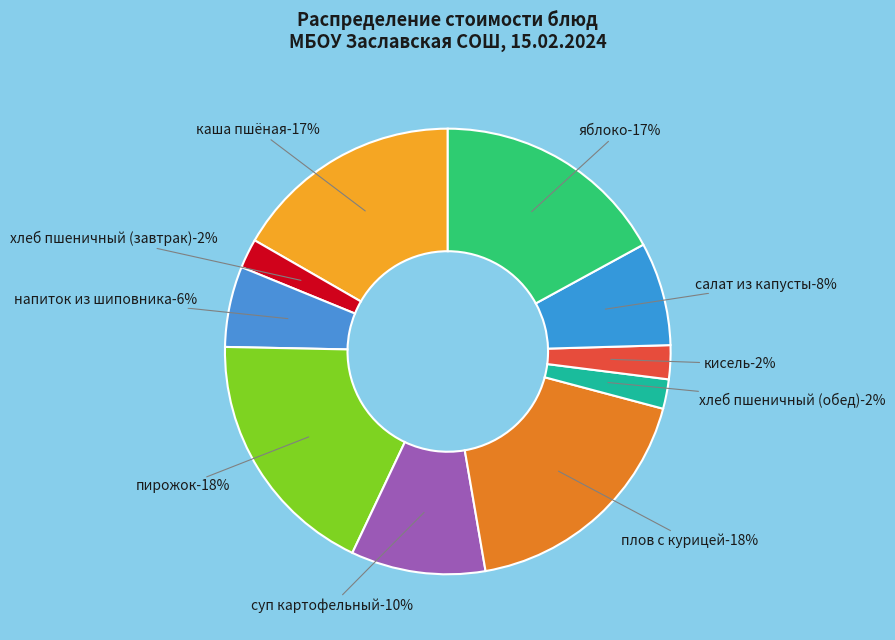

Count the number of slices in the pie.

10